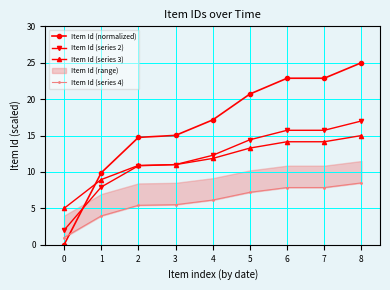

Read the Item Id (normalized) value at 4.

17.1